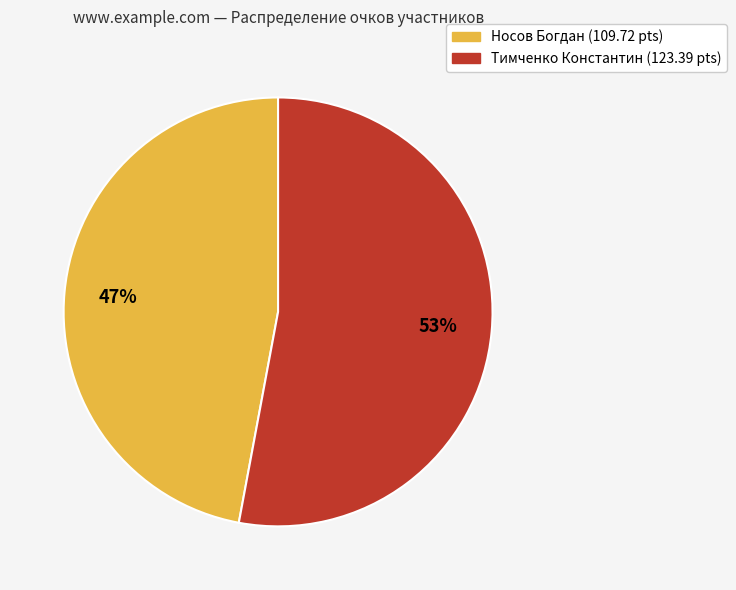

To the nearest percent, what portion does Тимченко Константин represent?

53%